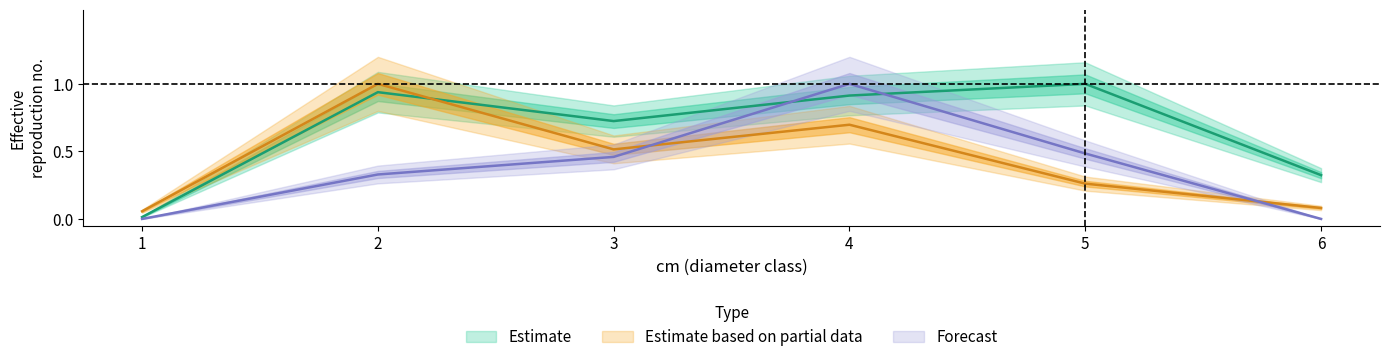

Which category has the highest value in the EPICEA_AMELIORATION series?

5